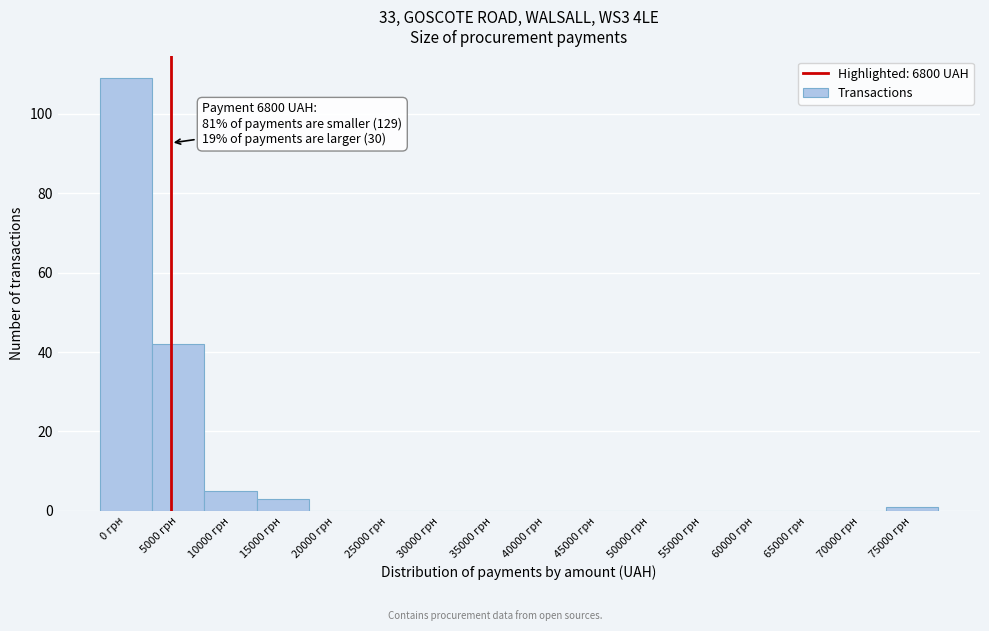

Reading left to right, extract all data points from this chart.

0 грн=109	5000 грн=42	10000 грн=5	15000 грн=3	20000 грн=0	25000 грн=0	30000 грн=0	35000 грн=0	40000 грн=0	45000 грн=0	50000 грн=0	55000 грн=0	60000 грн=0	65000 грн=0	70000 грн=0	75000 грн=1